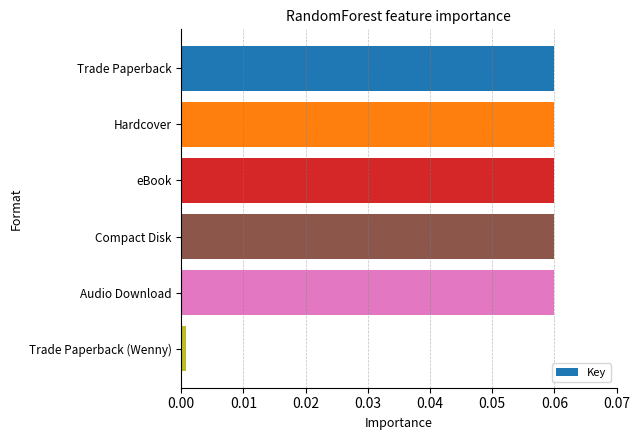

At which label is the value closest to 0?

Trade Paperback (Wenny)